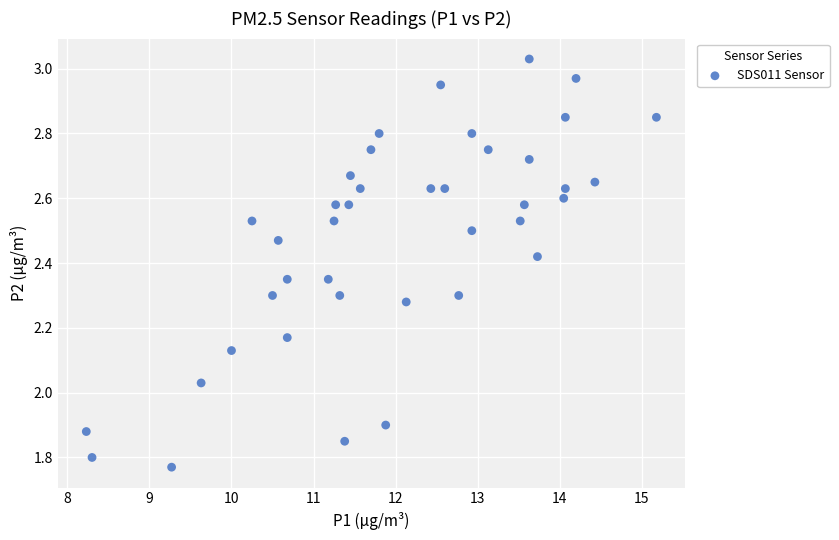

What is the range of Y values (max minus min)?

1.3